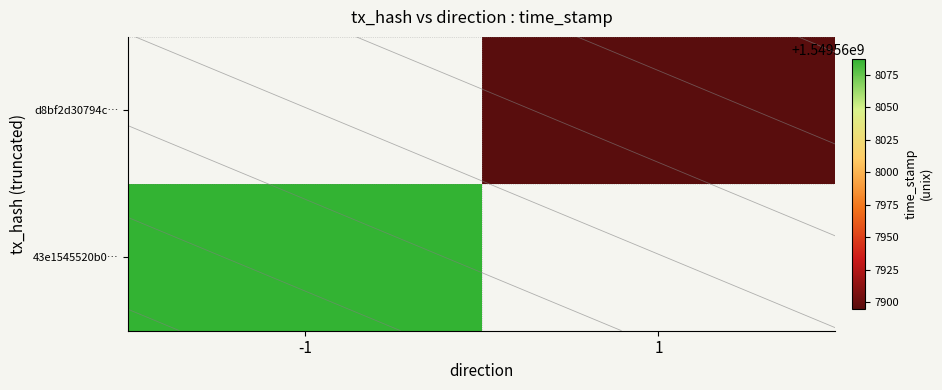

What value does the d8bf2d30794cd29cbb0b5ca631eb2ddcfc60dca series have at 1?

1549567895